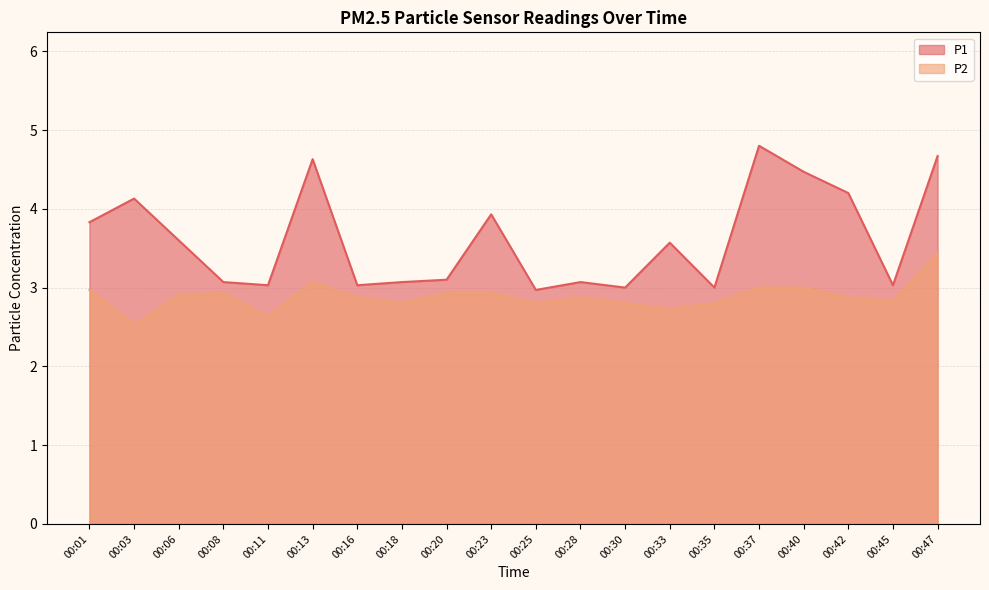

Count the number of categories in the chart.

20